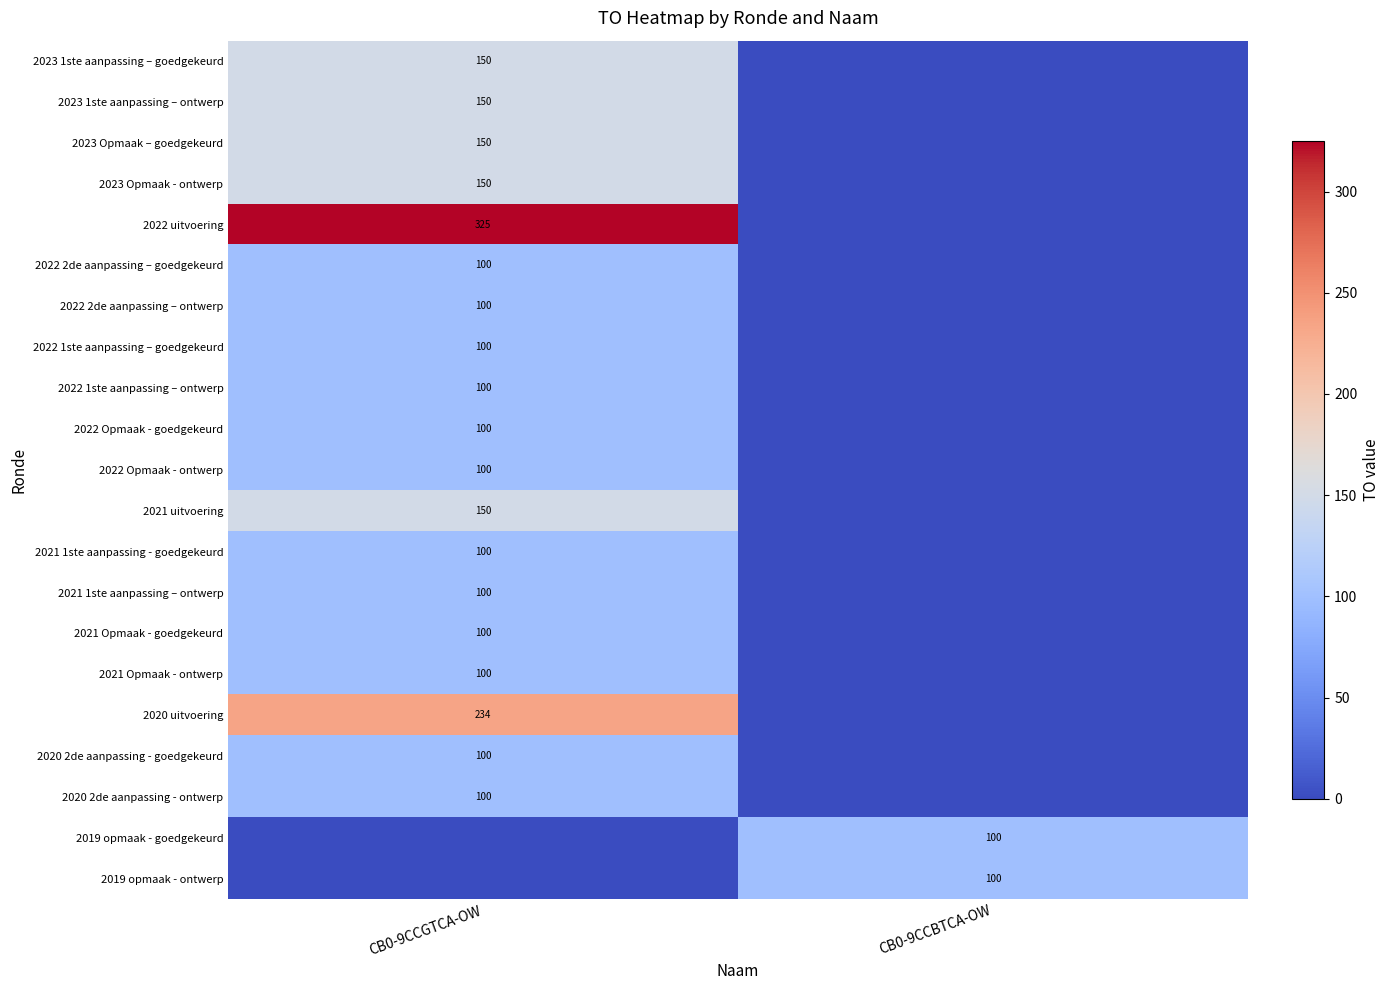

The 2019 opmaak - ontwerp series shows 100 at CB0-9CCBTCA-OW. True or false?

True